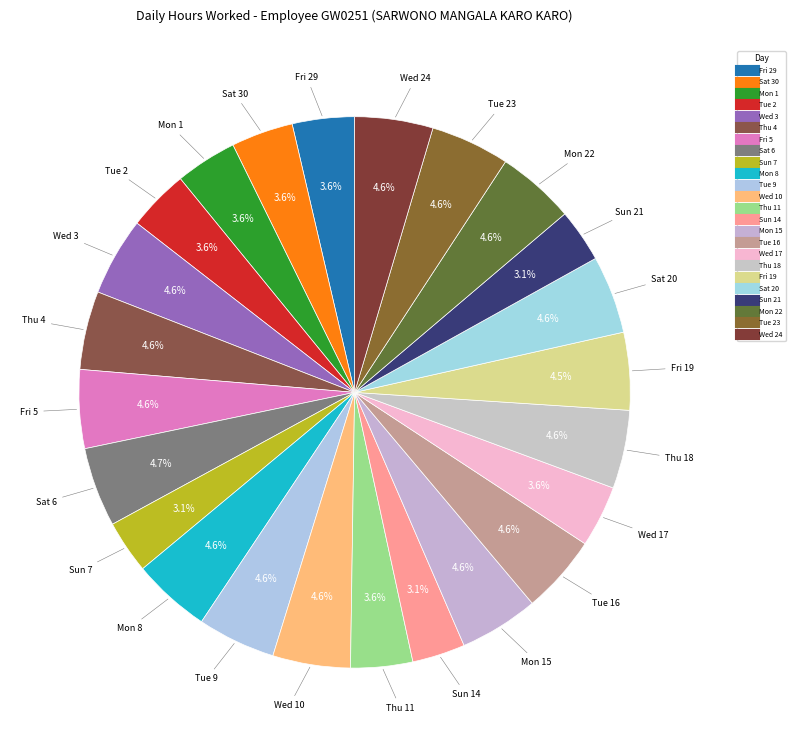

Is there any slice that represents more than half of the pie?

No